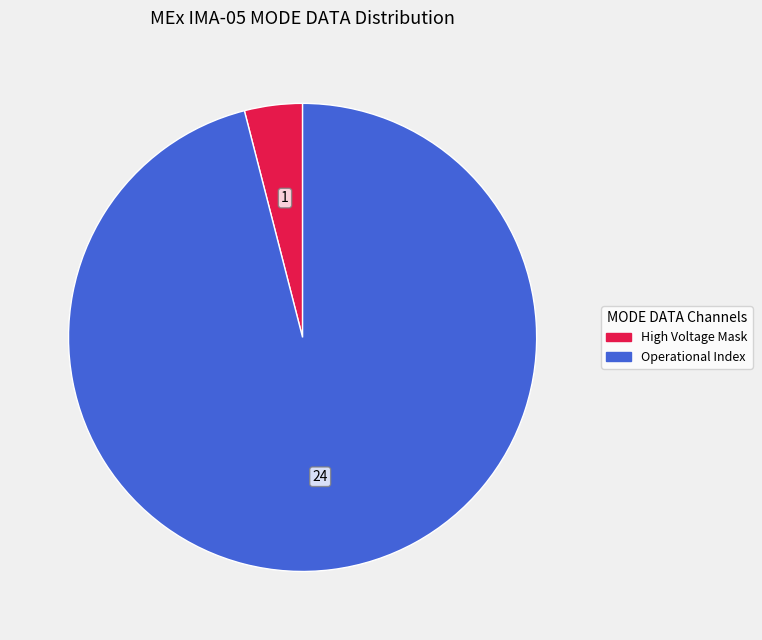

How many segments does this pie chart have?

2